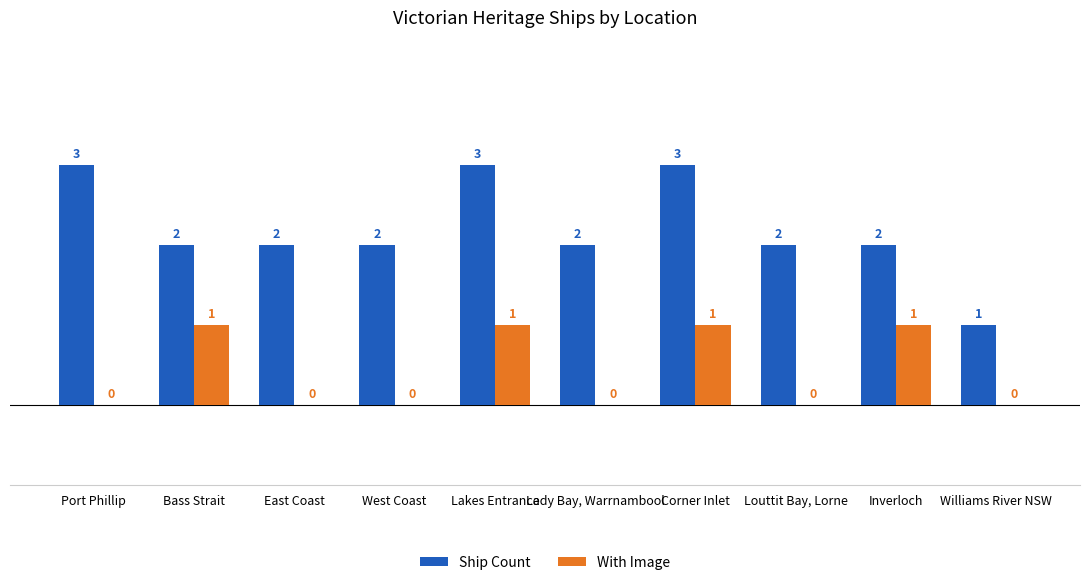

The value of With Image at Inverloch is 2. True or false?

False